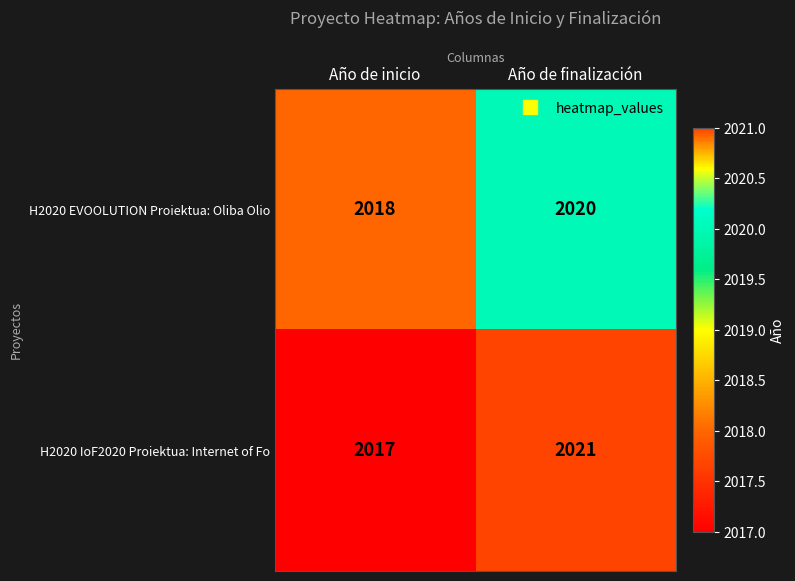

What is the average value of the H2020 EVOOLUTION Proiektua: Oliba Olio series?

2019